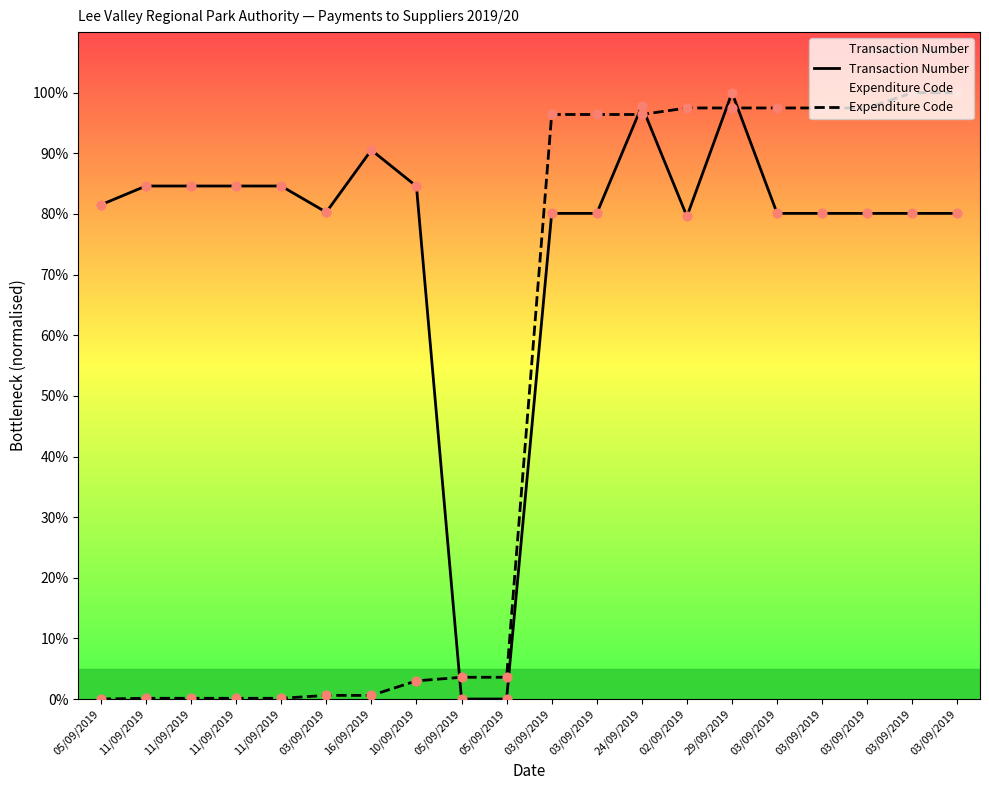

What are all the series names shown in the legend?

Transaction Number, Expenditure Code